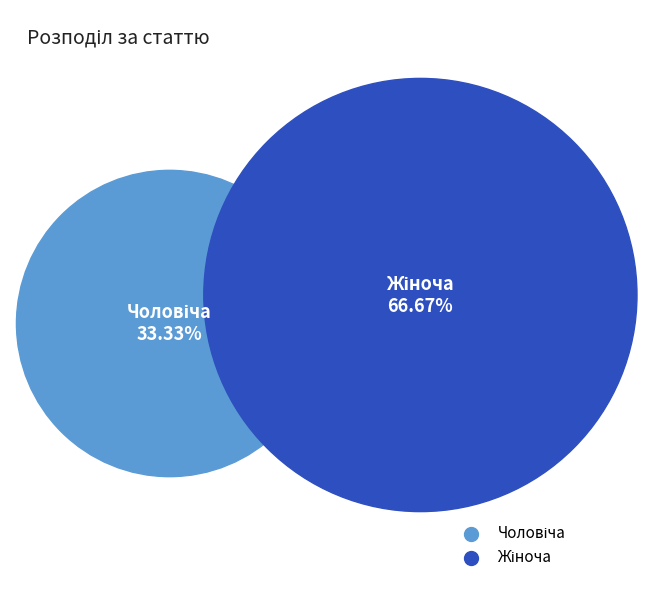

Which slice is the smallest?

Чоловіча